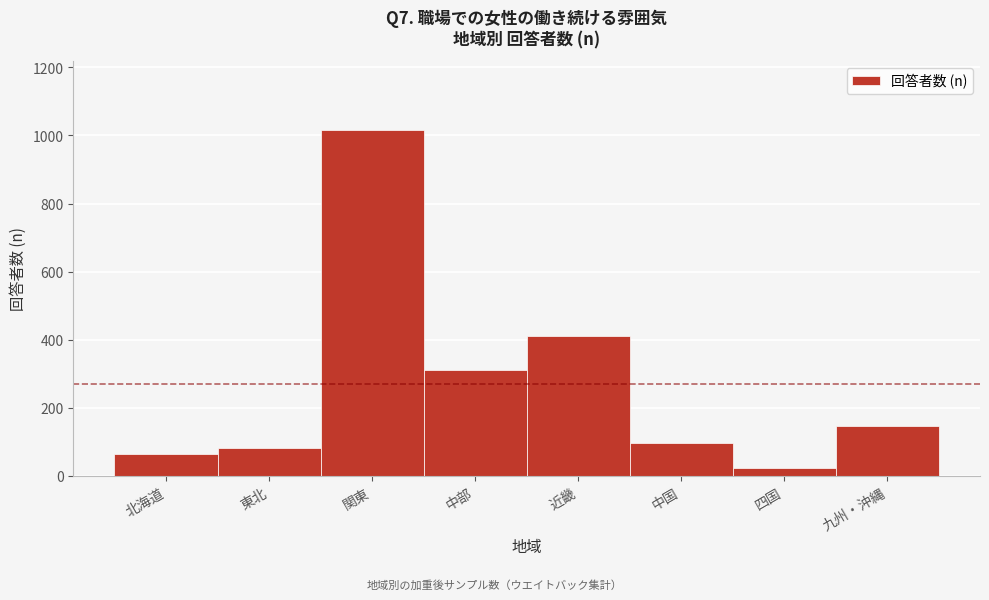

Reading left to right, extract all data points from this chart.

63.4	83.1	1016.1	312.2	409.8	95.4	22.4	145.5